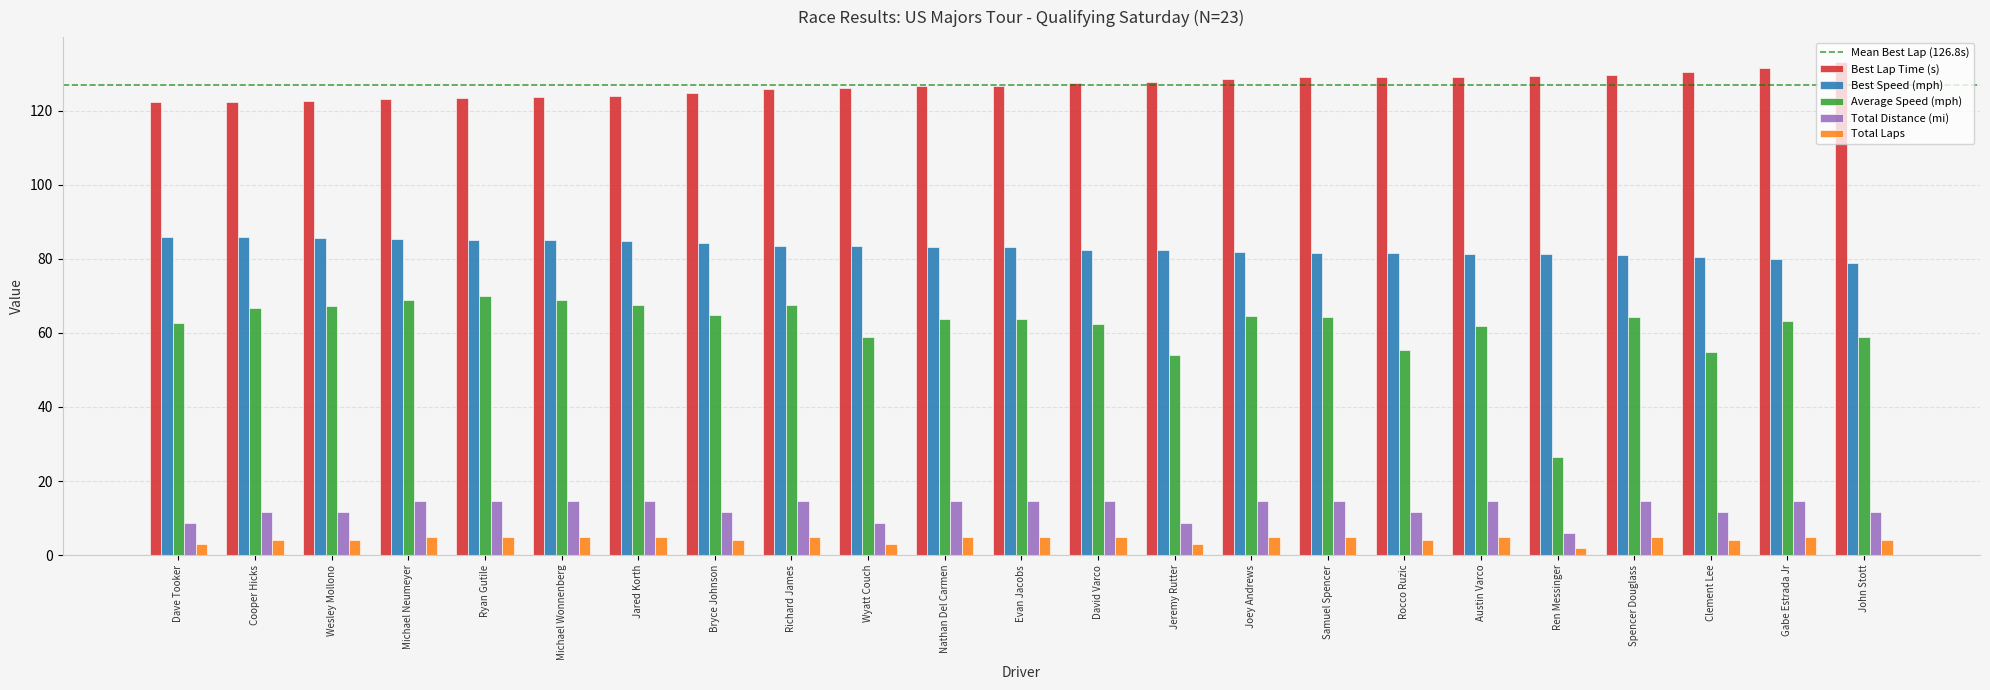

What is the approximate value of Best Lap Time (s) at Austin Varco?

129.2